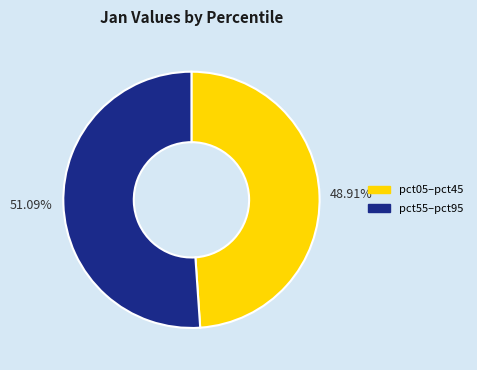

What is the largest slice in the pie chart?

pct55–pct95